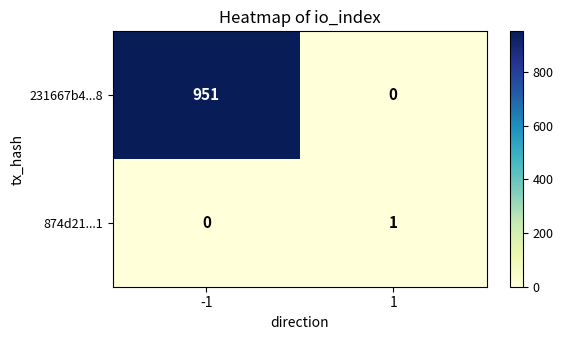

What is the maximum value shown in the chart?

951